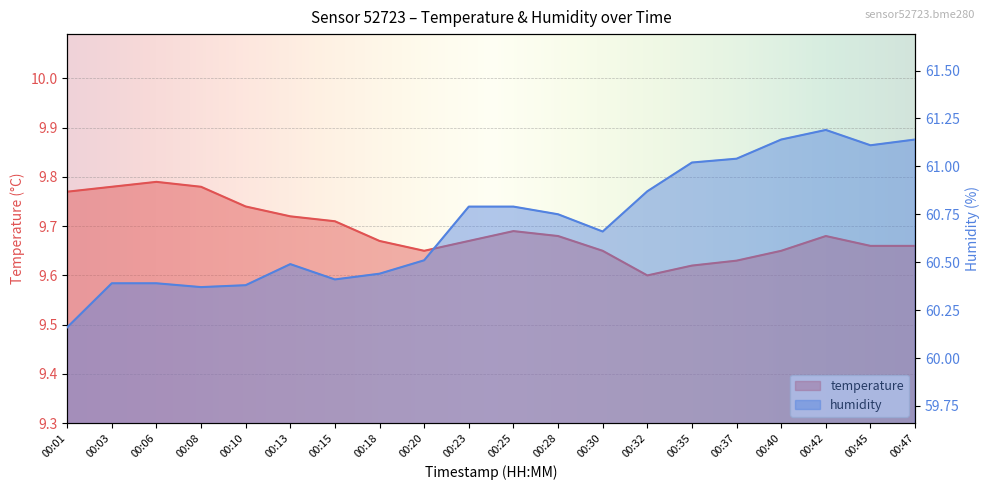

How many temperature values are between 9 and 10?

20